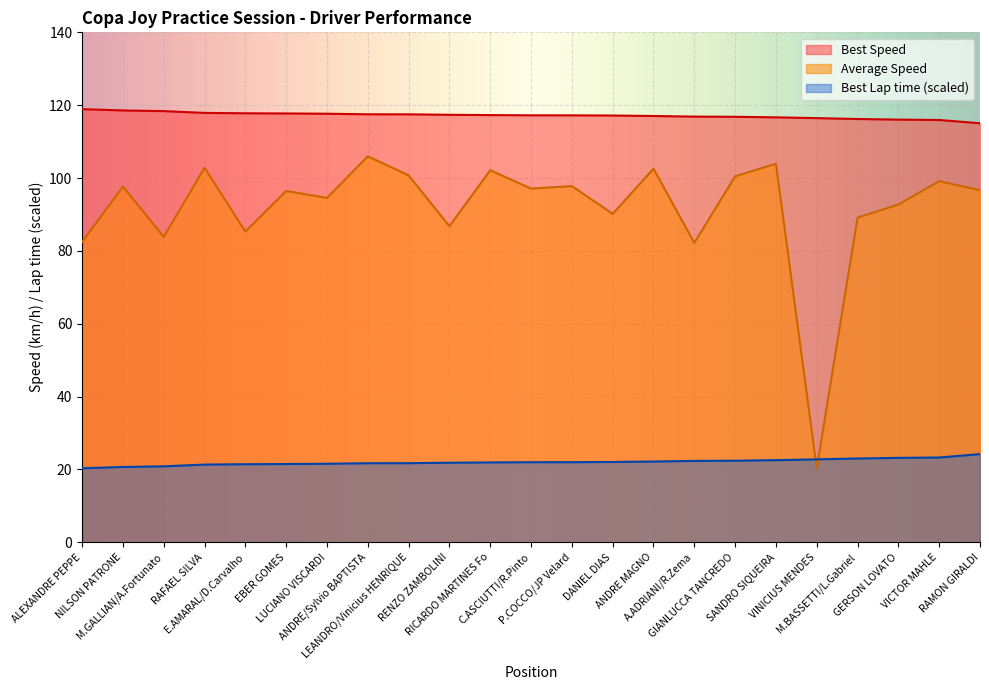

Is it true that Best Speed equals 190.3 at RAFAEL SILVA?

False